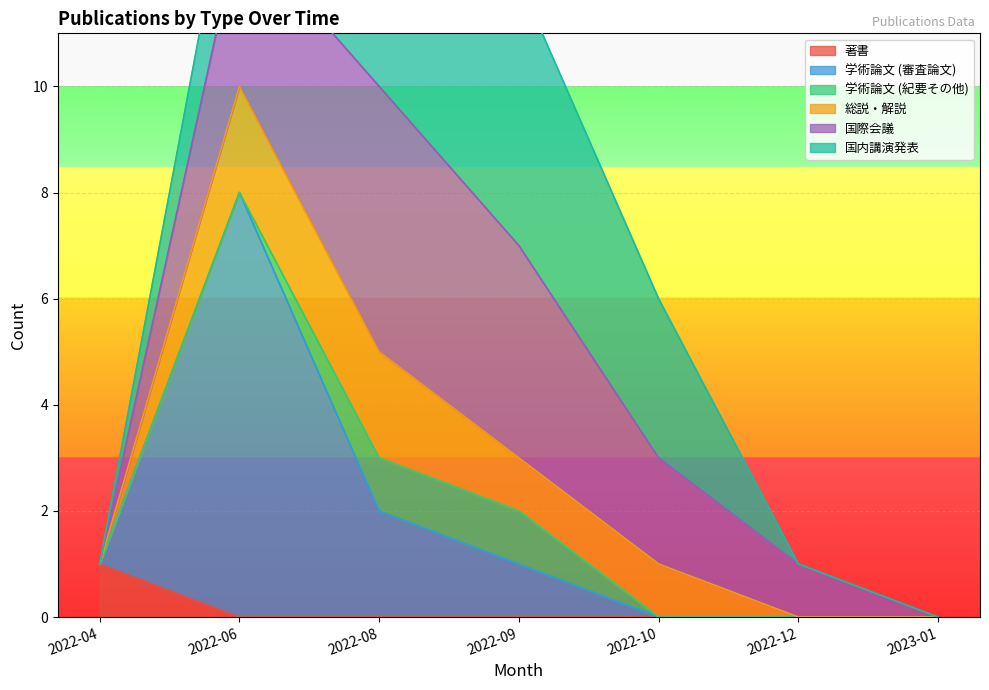

Reading left to right, transcribe all the data shown in this chart.

著書: 2022-04=1	2022-06=0	2022-08=0	2022-09=0	2022-10=0	2022-12=0	2023-01=0
学術論文 (審査論文): 2022-04=0	2022-06=8	2022-08=2	2022-09=1	2022-10=0	2022-12=0	2023-01=0
学術論文 (紀要その他): 2022-04=0	2022-06=0	2022-08=1	2022-09=1	2022-10=0	2022-12=0	2023-01=0
総説・解説: 2022-04=0	2022-06=2	2022-08=2	2022-09=1	2022-10=1	2022-12=0	2023-01=0
国際会議: 2022-04=0	2022-06=3	2022-08=5	2022-09=4	2022-10=2	2022-12=1	2023-01=0
国内講演発表: 2022-04=0	2022-06=2	2022-08=3	2022-09=5	2022-10=3	2022-12=0	2023-01=0